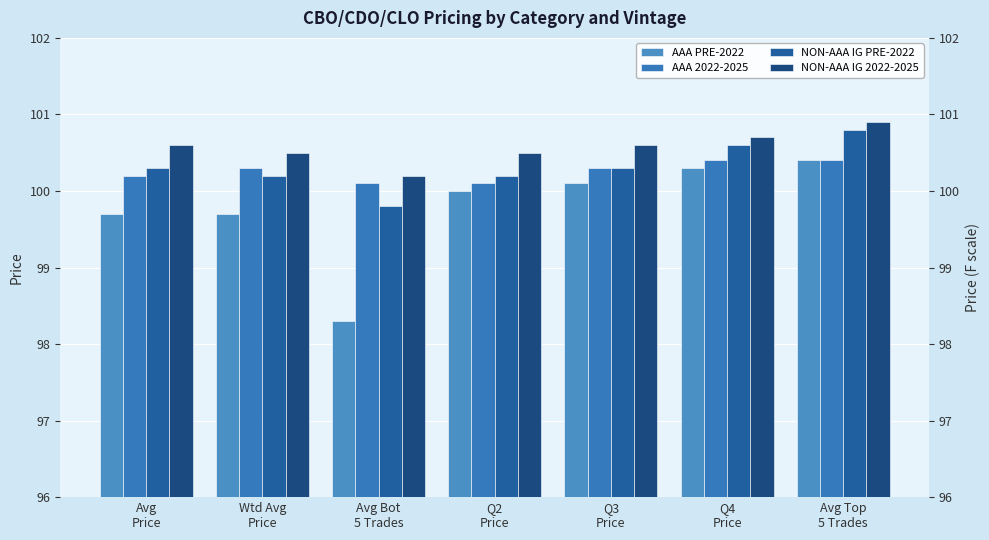

Which label corresponds to the largest value in the chart?

Avg Top
5 Trades